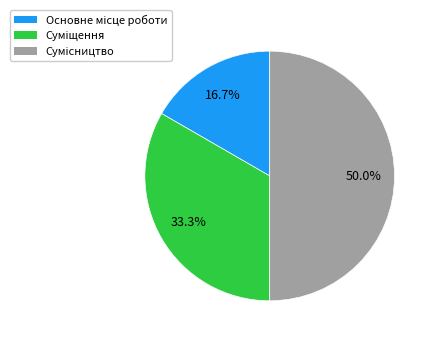

Which slice is the smallest?

Основне місце роботи